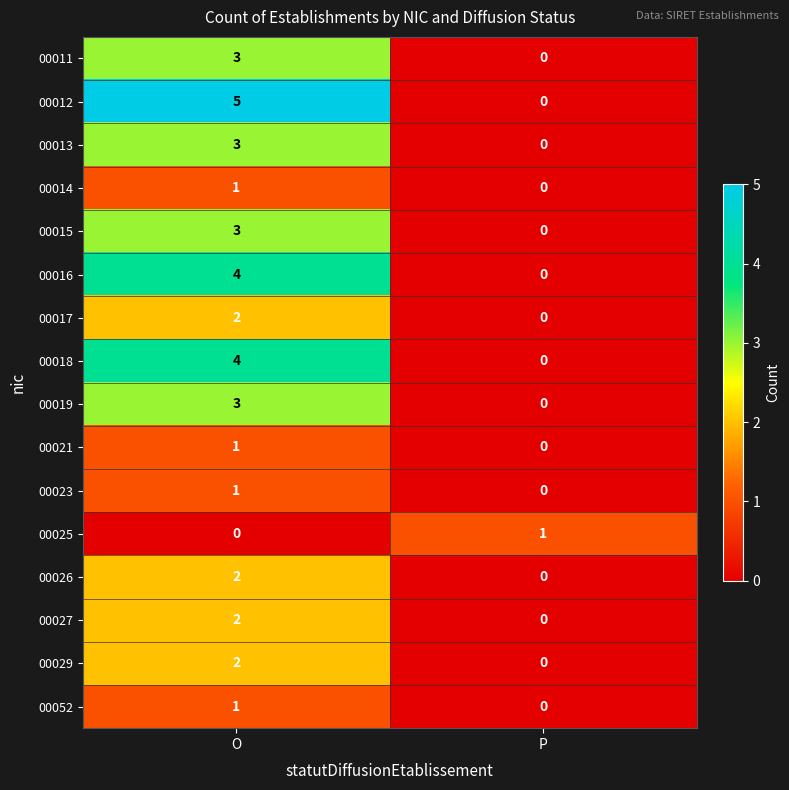

List the labels in order of 00012 value, largest first.

O, P